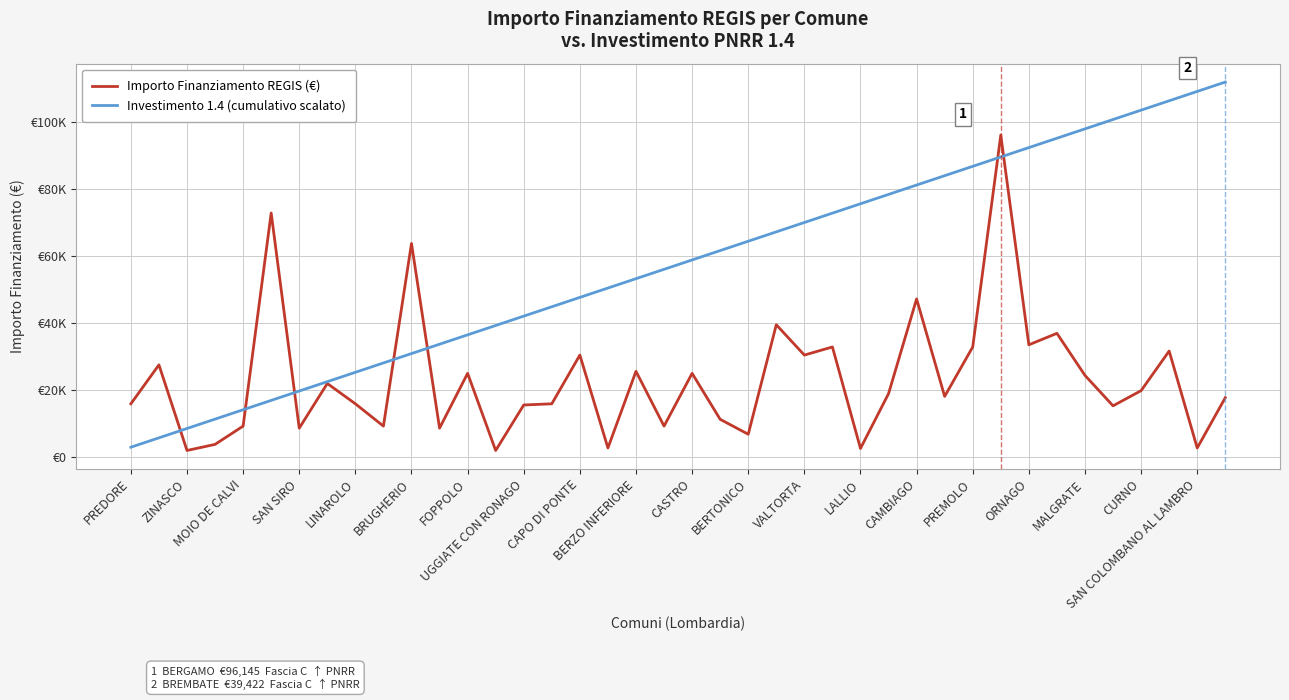

What are all the series names shown in the legend?

Importo Finanziamento REGIS (€), Investimento 1.4 (cumulativo scalato)